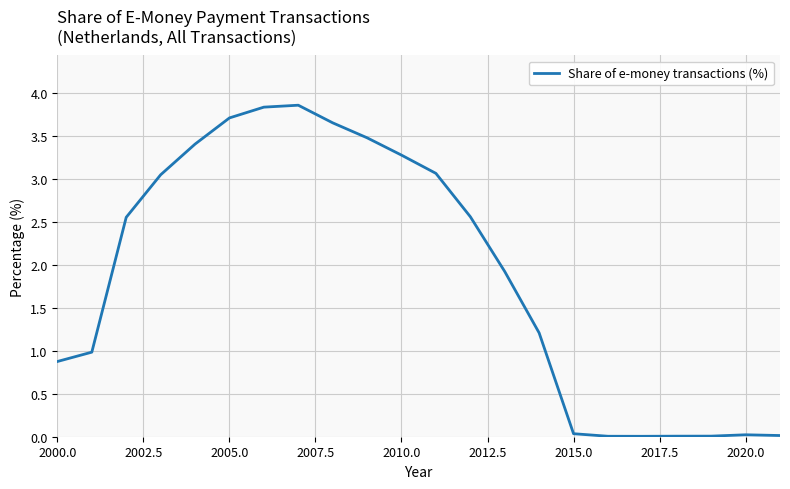

What is the difference between the second highest and minimum values?

3.8